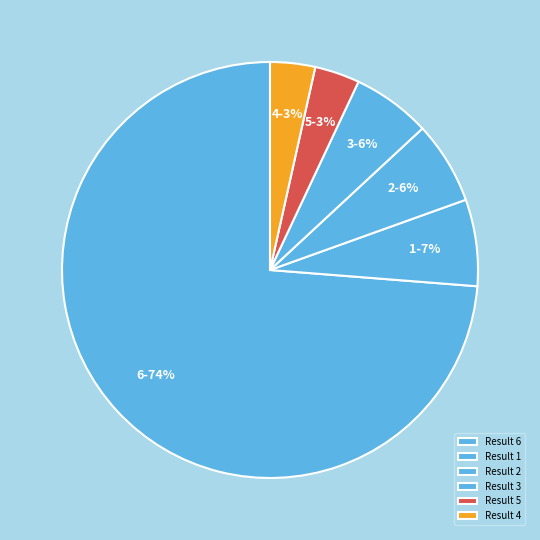

True or false: 6 accounts for 88% of the total.

False